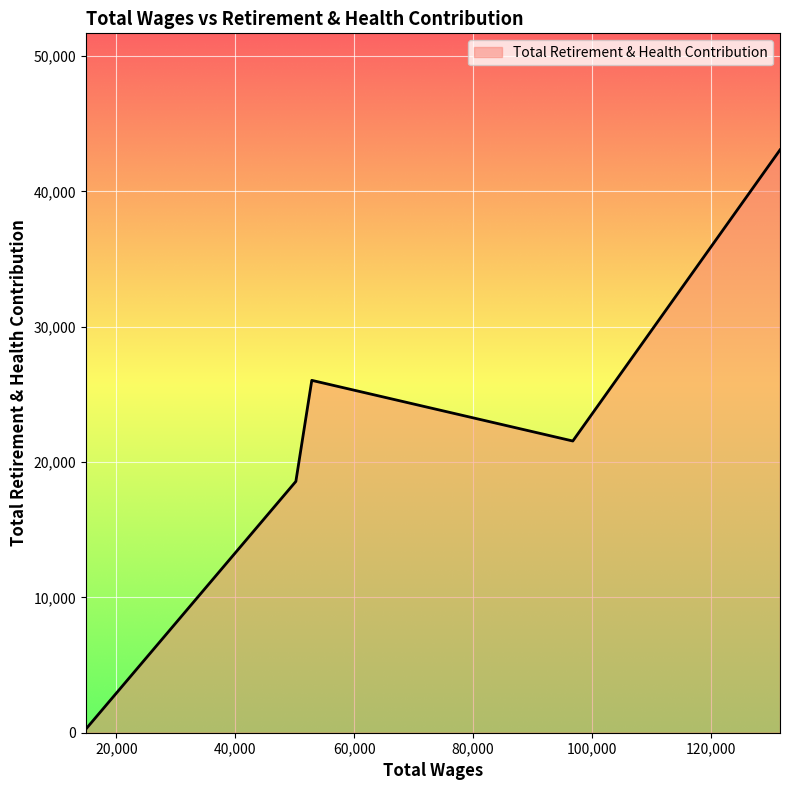

True or false: there are more than 1 points higher than both neighbors.

False